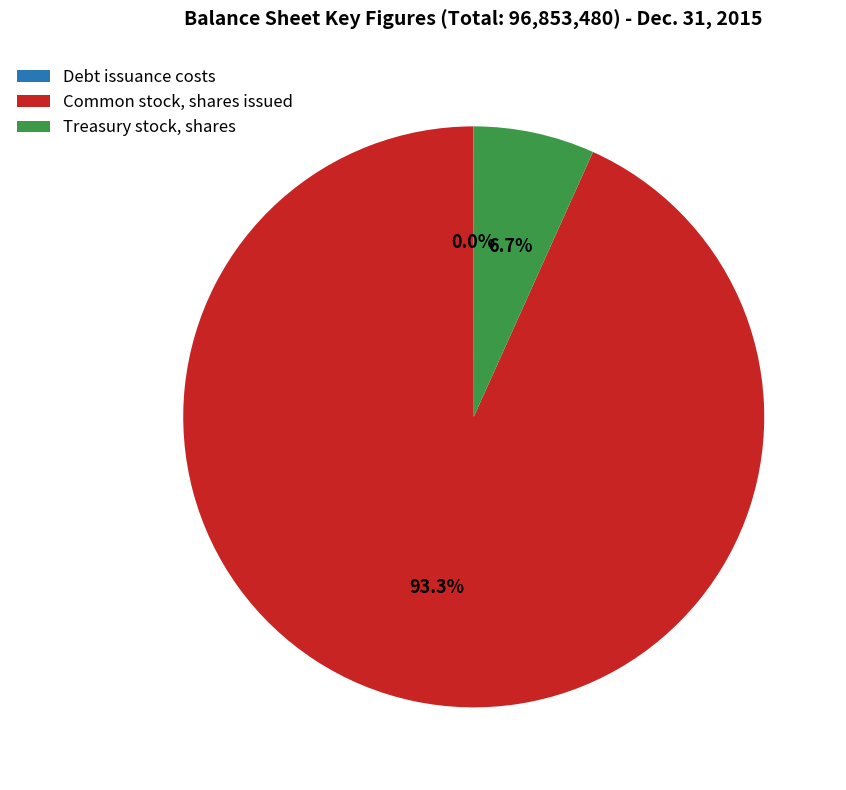

Between Common stock, shares issued and Treasury stock, shares, which is larger?

Common stock, shares issued